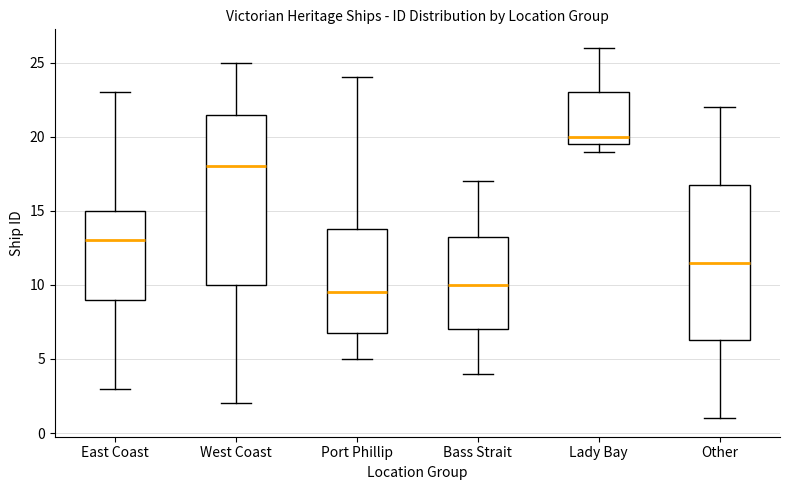

Reading left to right, read every box against the y-axis: the position of its median line, the range the box covers, and the ends of its whiskers. The values are not printed on the chart, so give them approximately, as read against the axis.

East Coast: median 13.0, box 9.0 to 15.0, whiskers 3.0 to 23.0
West Coast: median 18.0, box 10.0 to 21.5, whiskers 2.0 to 25.0
Port Phillip: median 9.5, box 7.0 to 14.0, whiskers 5.0 to 24.0
Bass Strait: median 10.0, box 7.0 to 13.5, whiskers 4.0 to 17.0
Lady Bay: median 20.0, box 19.5 to 23.0, whiskers 19.0 to 26.0
Other: median 11.5, box 6.5 to 17.0, whiskers 1.0 to 22.0